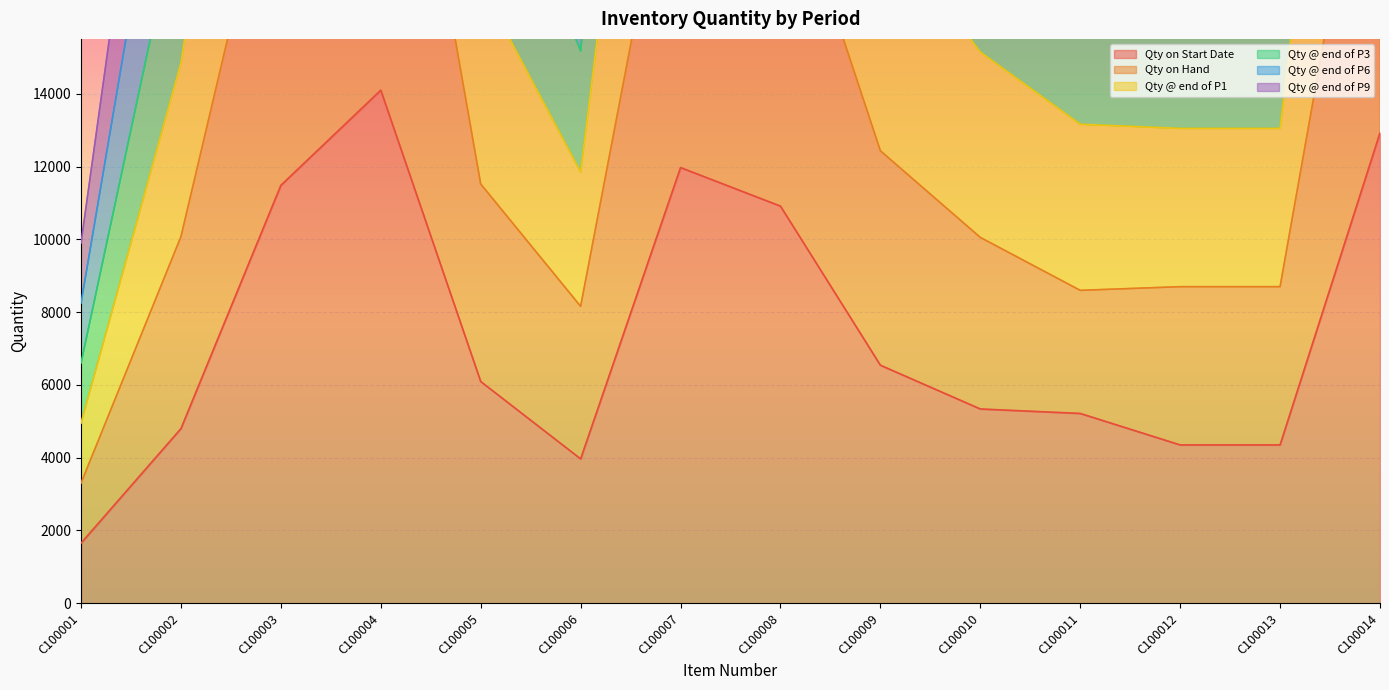

At which label is Qty on Start Date closest to 7875?

C100009